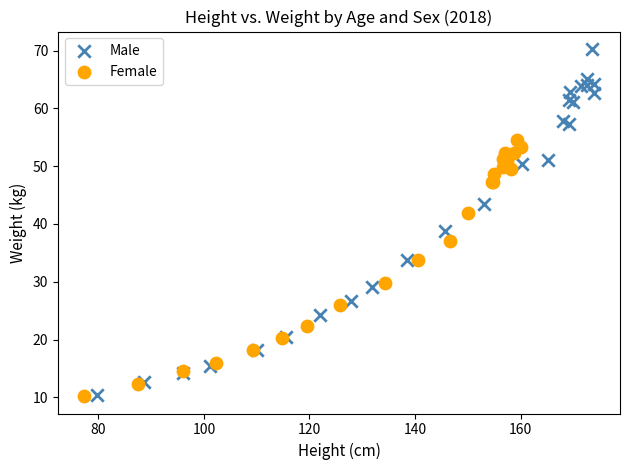

Which series has the widest spread of Y values?

Male